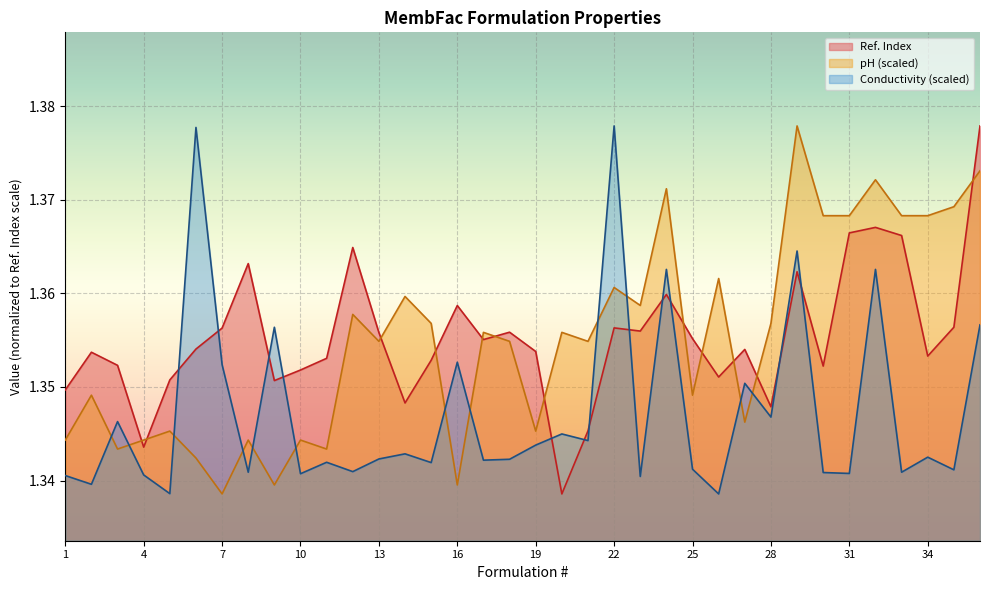

Reading left to right, list all the values displayed in this chart.

Ref. Index: 1=1.3	2=1.4	3=1.4	4=1.3	5=1.4	6=1.4	7=1.4	8=1.4	9=1.4	10=1.4	11=1.4	12=1.4	13=1.4	14=1.3	15=1.4	16=1.4	17=1.4	18=1.4	19=1.4	20=1.3	21=1.3	22=1.4	23=1.4	24=1.4	25=1.4	26=1.4	27=1.4	28=1.3	29=1.4	30=1.4	31=1.4	32=1.4	33=1.4	34=1.4	35=1.4	36=1.4
Conductivity: 1=1.3	2=1.3	3=1.3	4=1.3	5=1.3	6=1.4	7=1.4	8=1.3	9=1.4	10=1.3	11=1.3	12=1.3	13=1.3	14=1.3	15=1.3	16=1.4	17=1.3	18=1.3	19=1.3	20=1.3	21=1.3	22=1.4	23=1.3	24=1.4	25=1.3	26=1.3	27=1.4	28=1.3	29=1.4	30=1.3	31=1.3	32=1.4	33=1.3	34=1.3	35=1.3	36=1.4
pH: 1=1.3	2=1.3	3=1.3	4=1.3	5=1.3	6=1.3	7=1.3	8=1.3	9=1.3	10=1.3	11=1.3	12=1.4	13=1.4	14=1.4	15=1.4	16=1.3	17=1.4	18=1.4	19=1.3	20=1.4	21=1.4	22=1.4	23=1.4	24=1.4	25=1.3	26=1.4	27=1.3	28=1.4	29=1.4	30=1.4	31=1.4	32=1.4	33=1.4	34=1.4	35=1.4	36=1.4